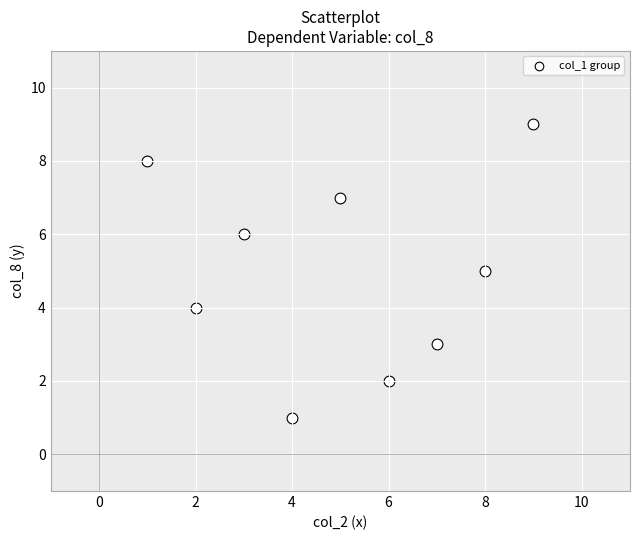

What is the range of Y values (max minus min)?

8